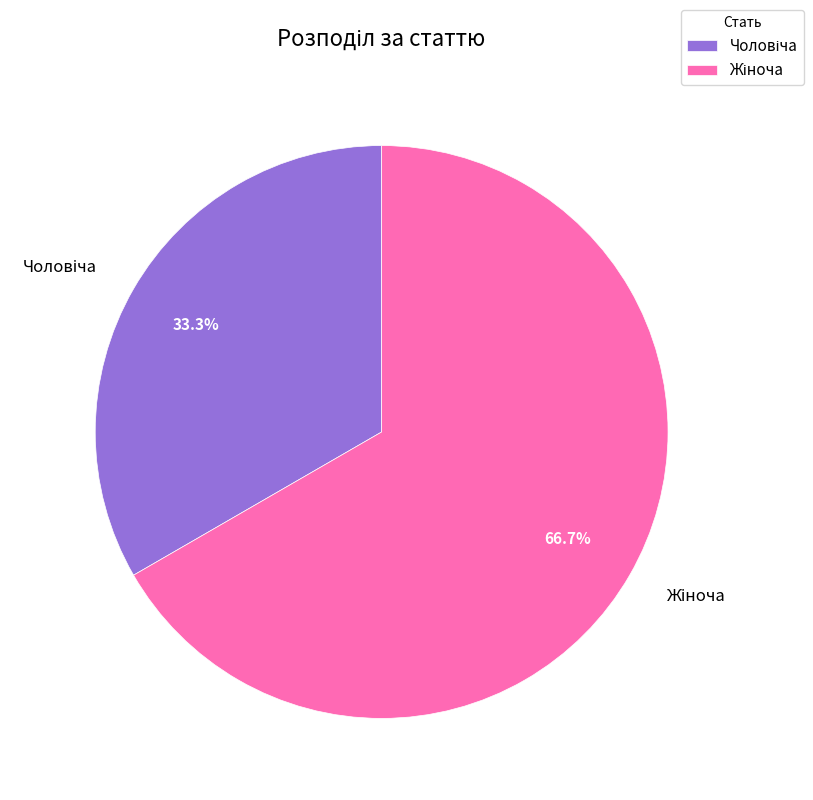

Is there any slice that represents more than half of the pie?

Yes